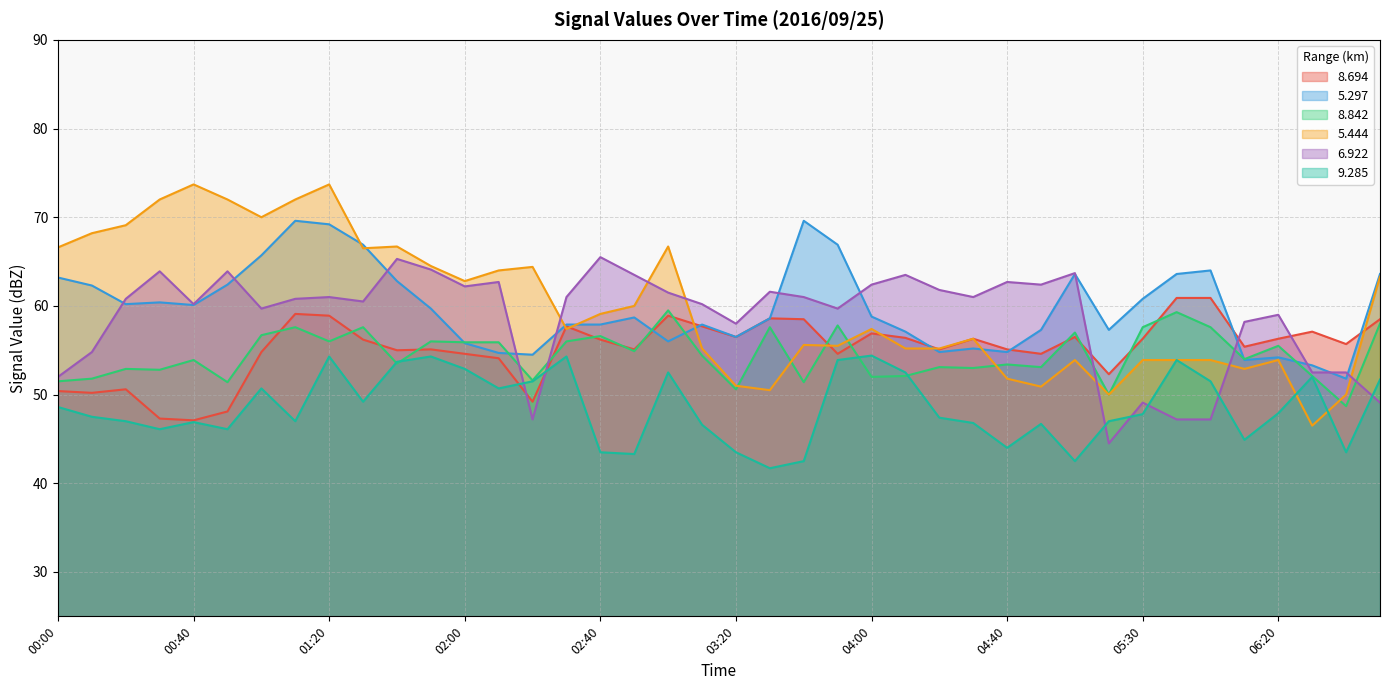

How many lines are shown in the chart?

6